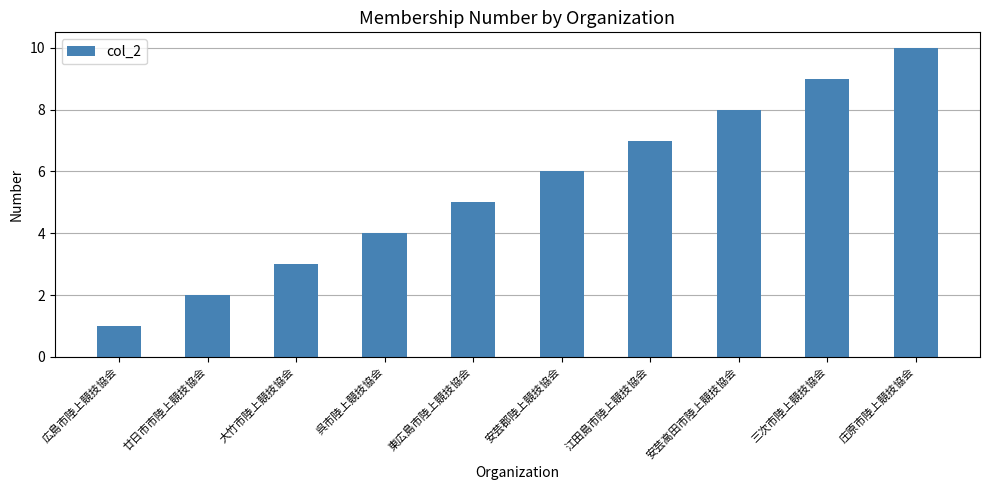

What is the difference between the second highest and minimum values?

8